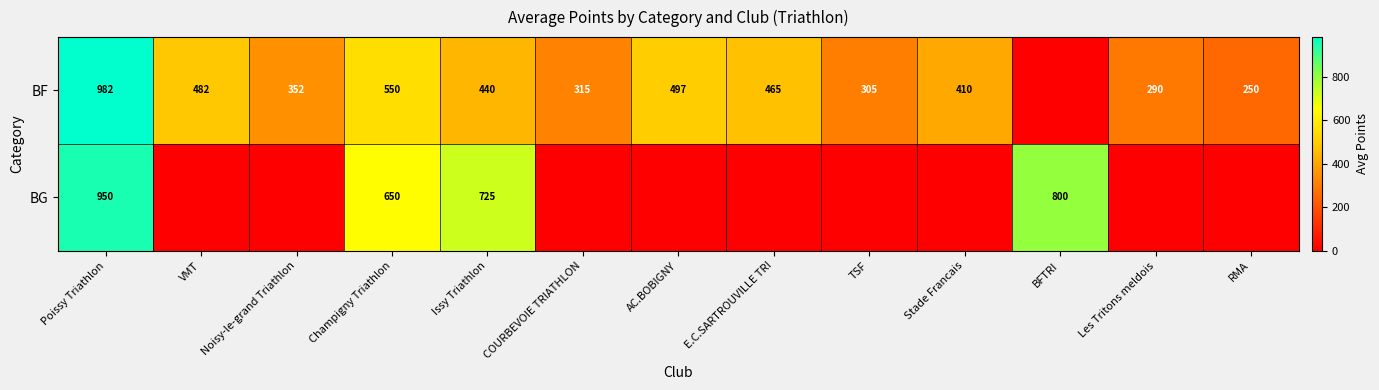

How many series are shown in this chart?

2